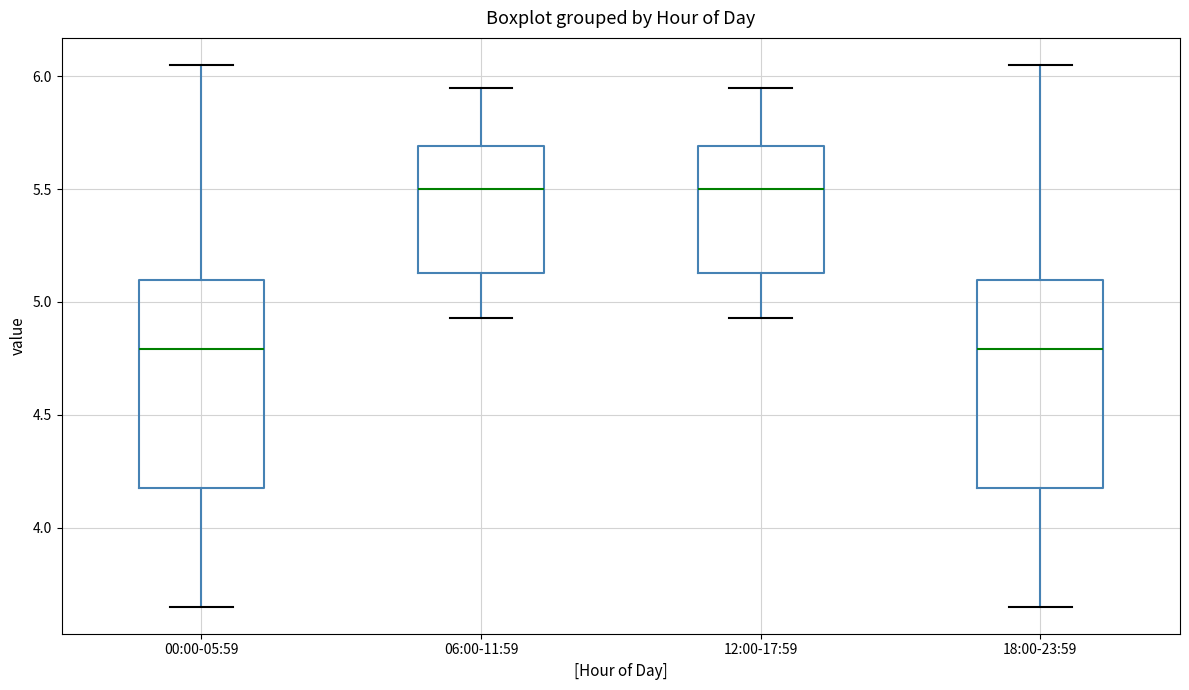

Reading left to right, read every box against the y-axis: the position of its median line, the range the box covers, and the ends of its whiskers. The values are not printed on the chart, so give them approximately, as read against the axis.

00:00-05:59: median 4.80, box 4.20 to 5.10, whiskers 3.65 to 6.05
06:00-11:59: median 5.50, box 5.15 to 5.70, whiskers 4.95 to 5.95
12:00-17:59: median 5.50, box 5.15 to 5.70, whiskers 4.95 to 5.95
18:00-23:59: median 4.80, box 4.20 to 5.10, whiskers 3.65 to 6.05